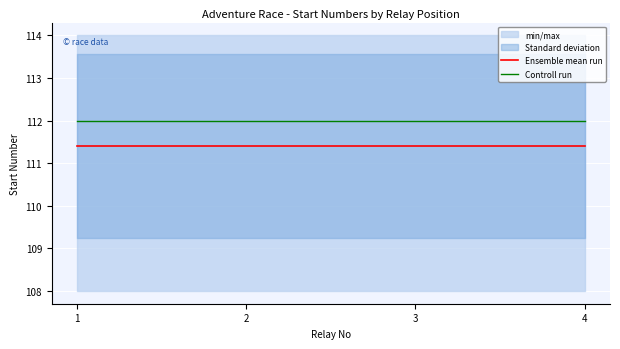

Is the value of Ensemble mean run at 2 greater than the value of Controll run at 1?

No